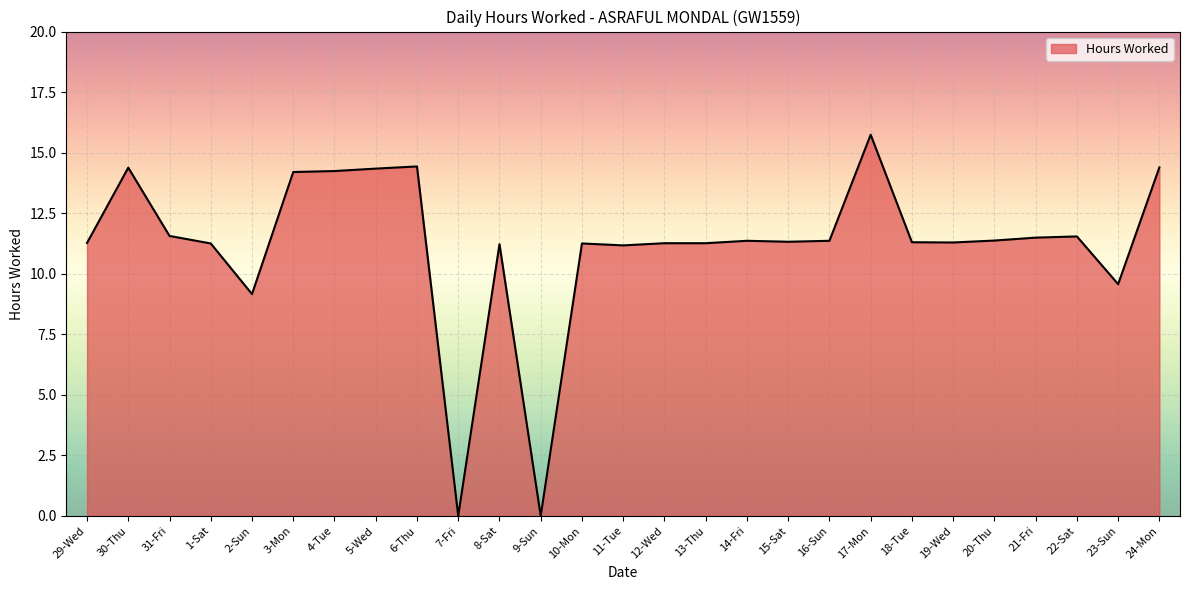

Between 8-Sat and 6-Thu, which is larger?

6-Thu